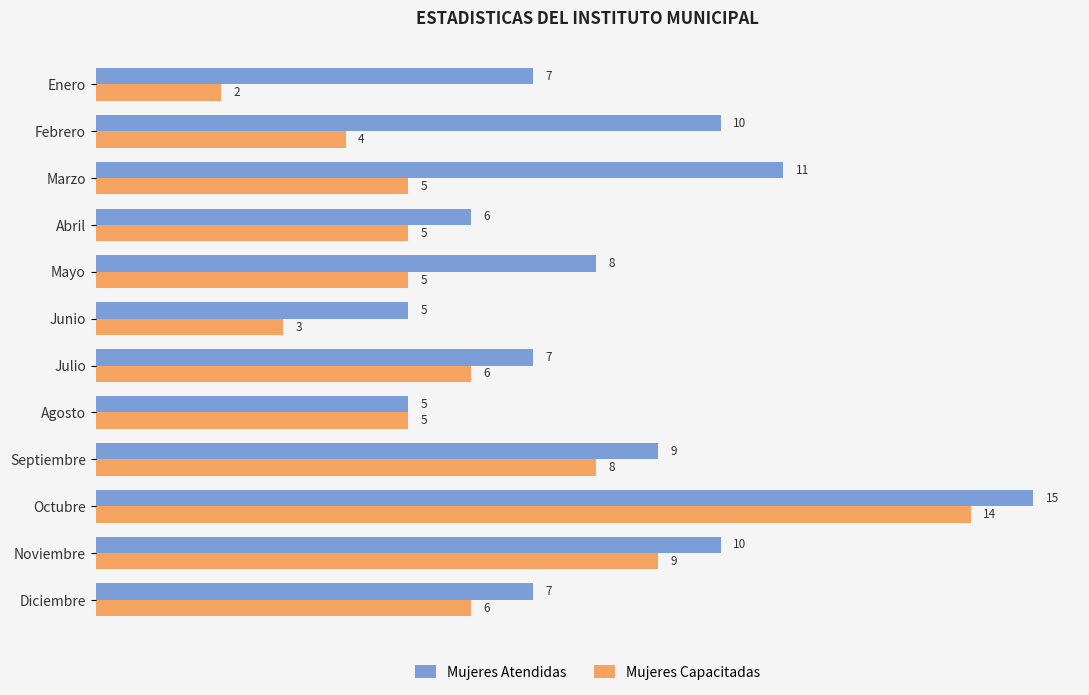

Which series has the largest range (max minus min)?

Mujeres Capacitadas